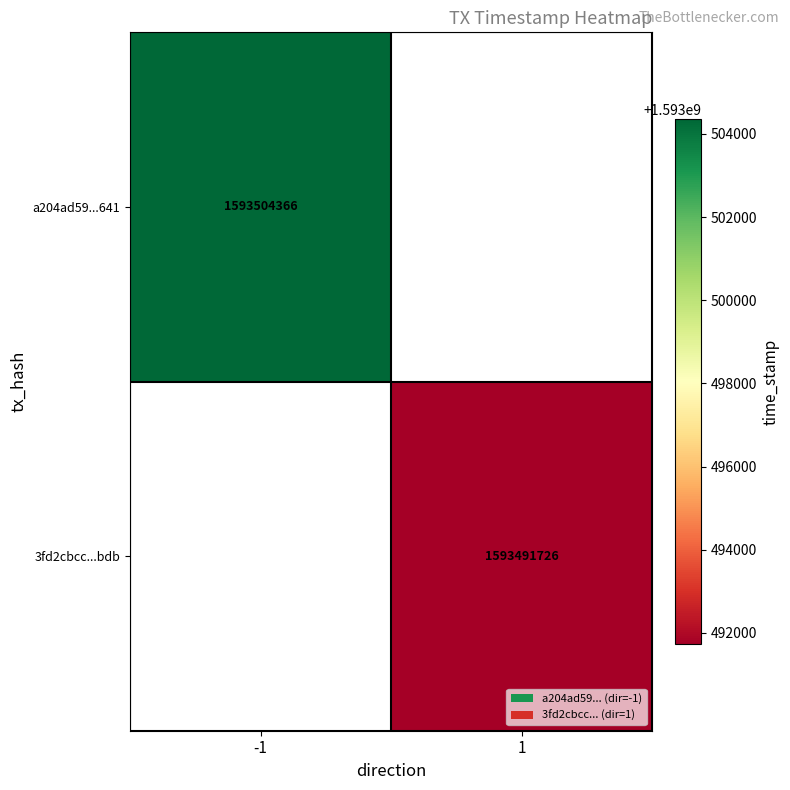

What is the smallest value displayed?

1593491726.0